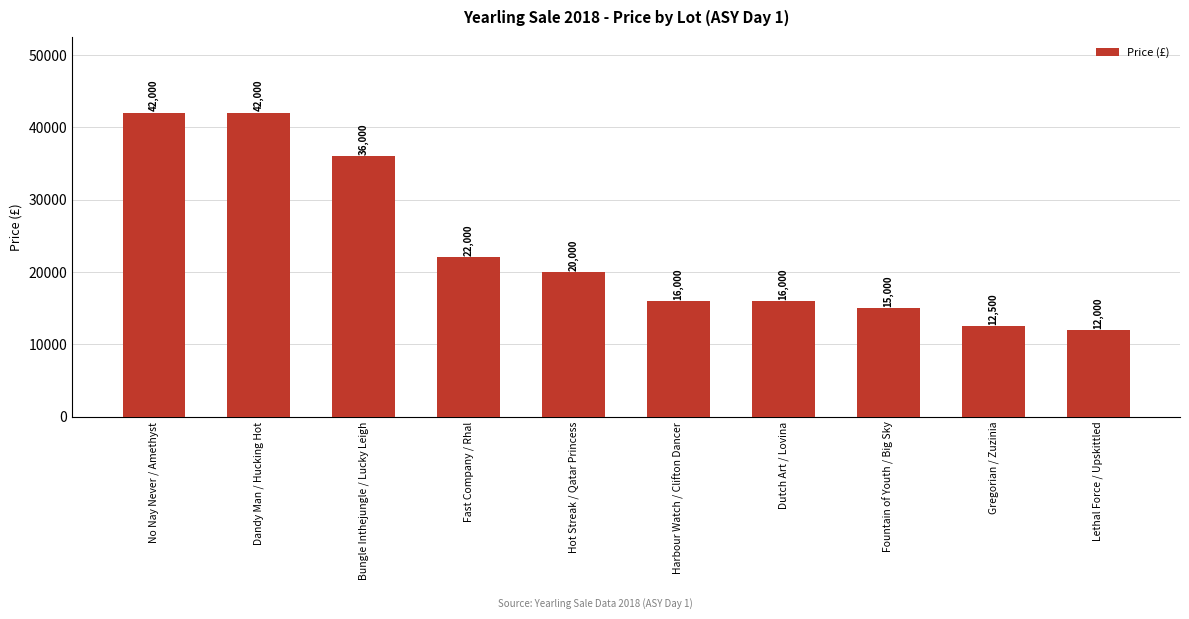

Are the bars grouped side by side (vs. stacked)?

No